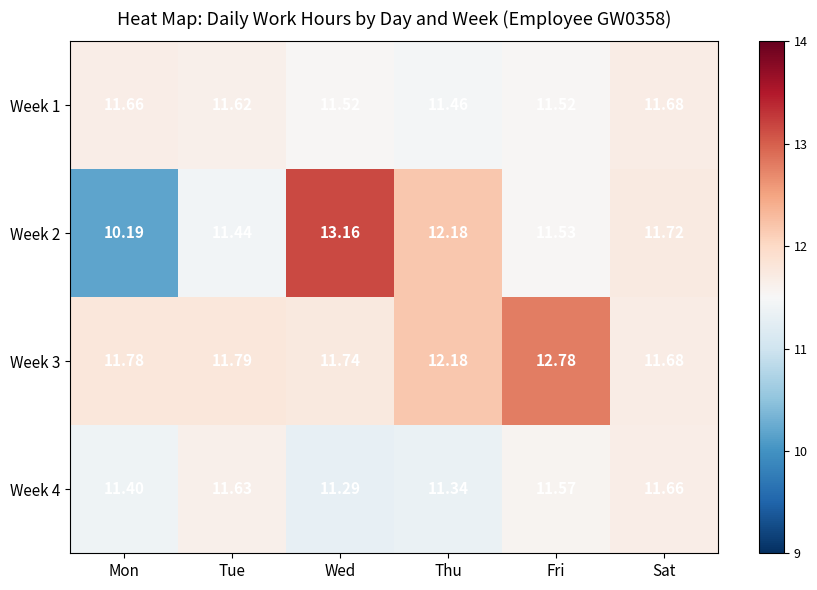

Rank the series by their average value, from lowest to highest.

Week 4, Week 1, Week 2, Week 3